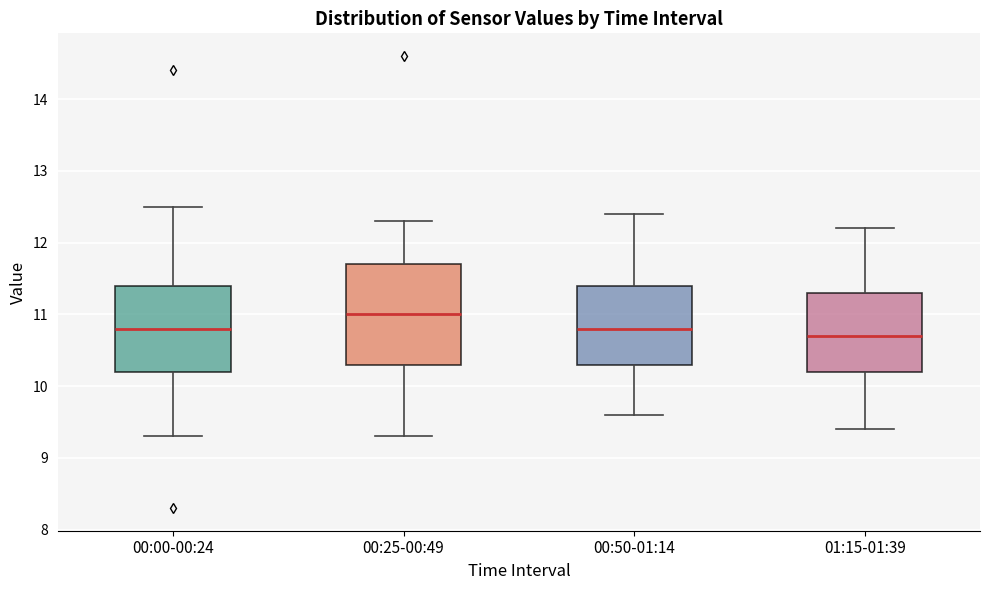

Which box has the highest median line?

00:25-00:49